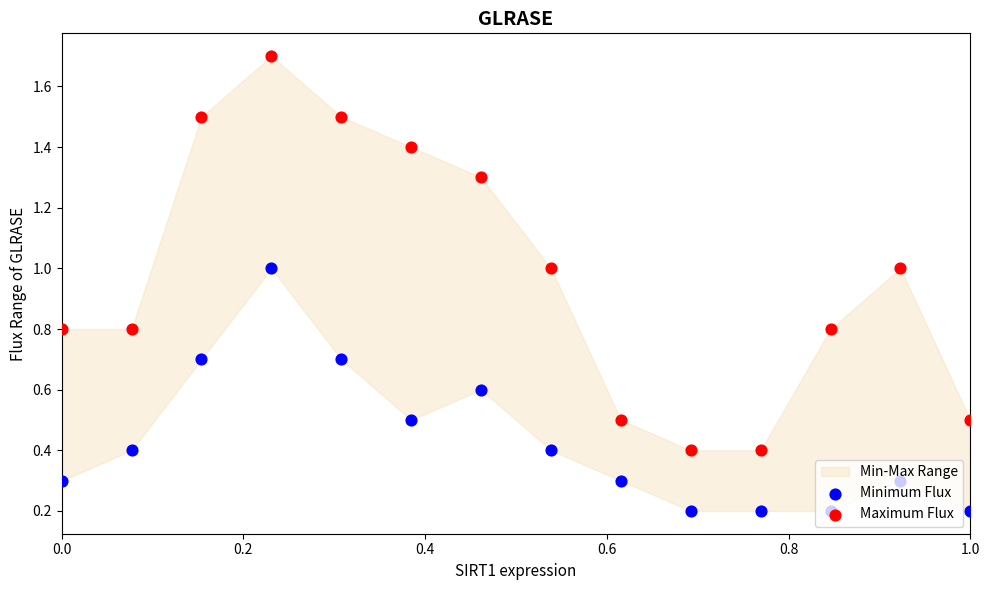

At how many categories does at least one series exceed 1?

5